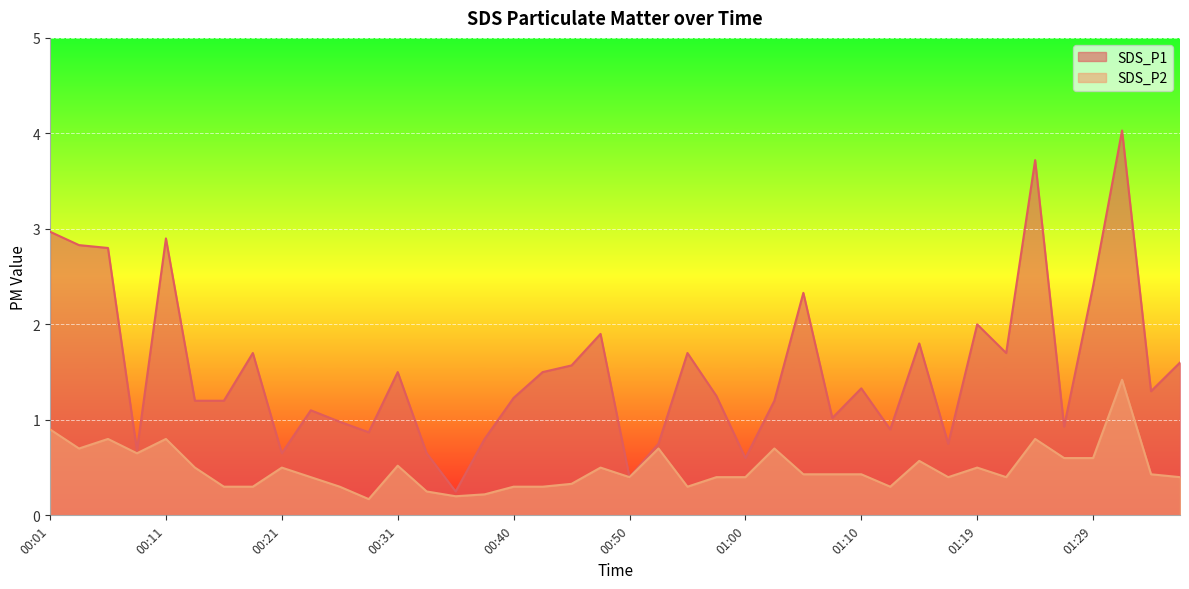

True or false: SDS_P2 and SDS_P1 cross at least once.

False